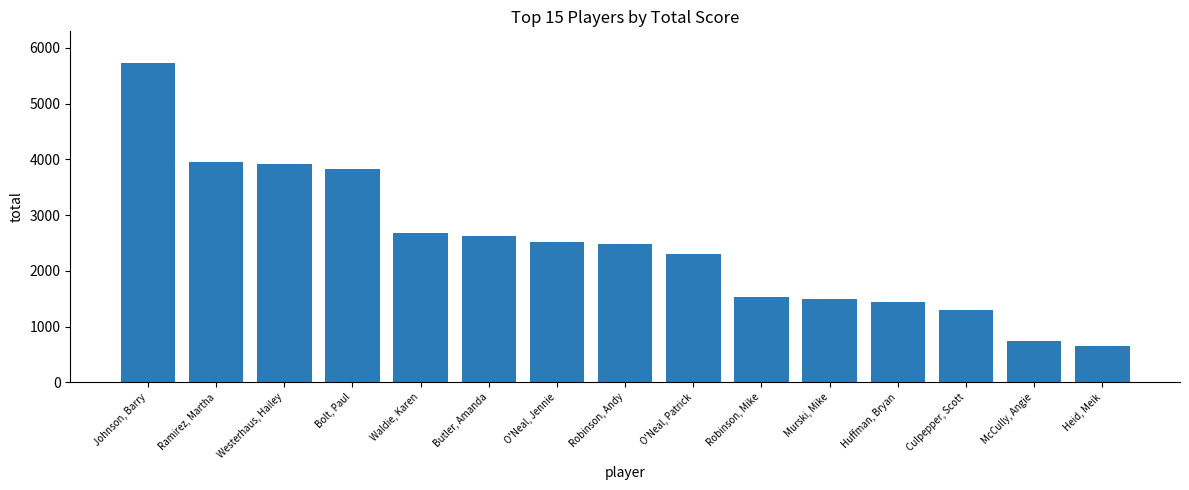

What is the maximum value shown in the chart?

5725